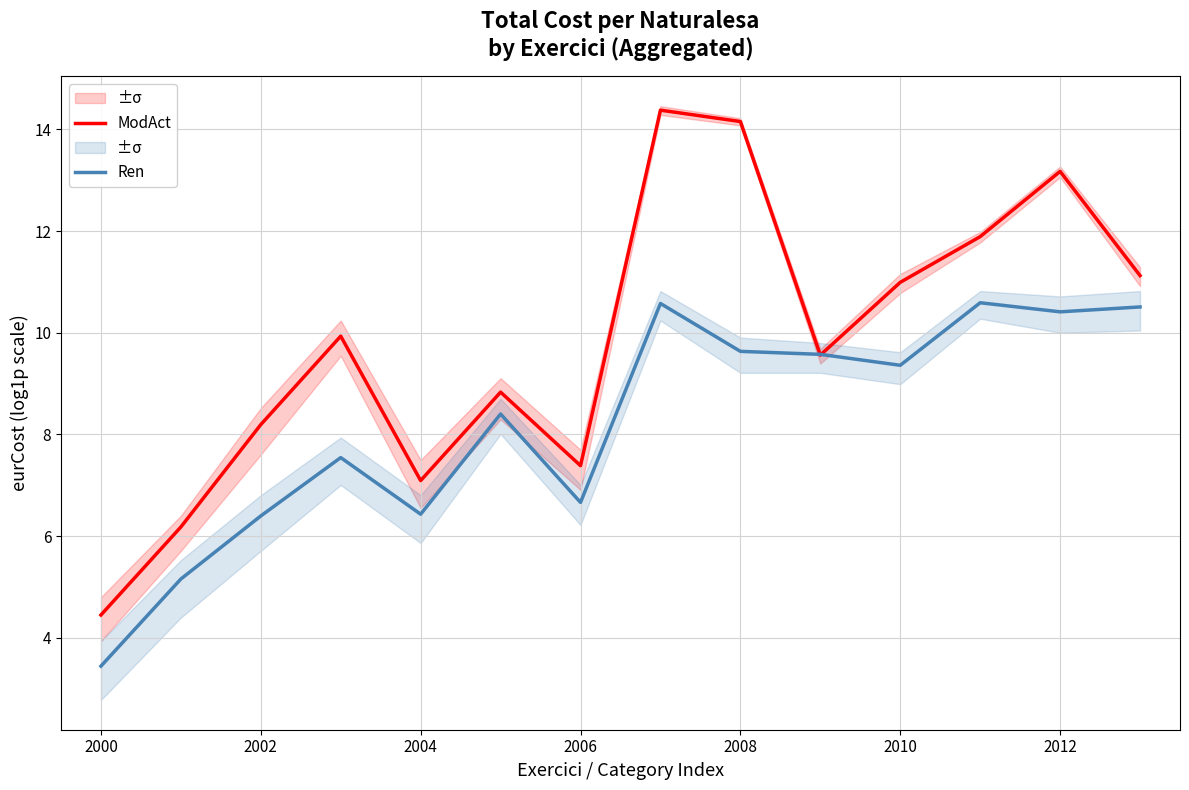

Which category has the lowest value in the ModAct series?

2000